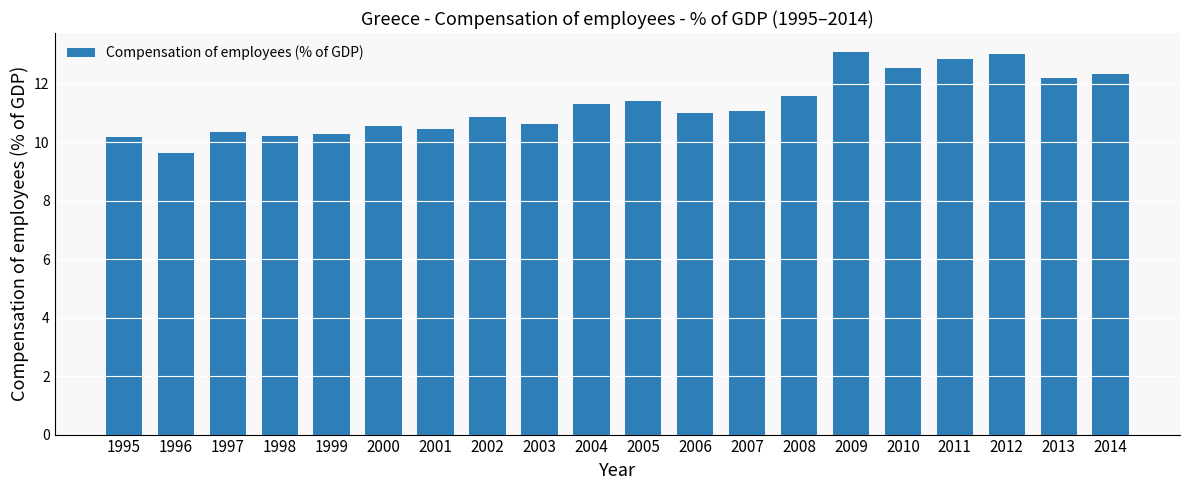

What is the greatest value displayed?

13.1